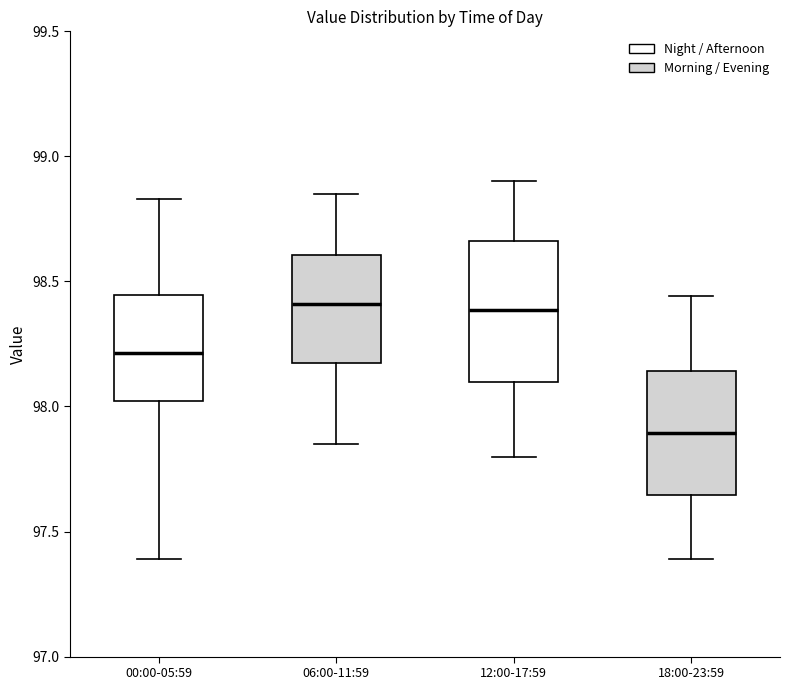

Reading left to right, transcribe this box plot: for each box, give where its median line is, the range the box spans, and where its two whiskers end, as read against the y-axis. The values are not printed on the chart, so give them approximately, as read against the axis.

00:00-05:59: median 98.20, box 98.00 to 98.45, whiskers 97.40 to 98.85
06:00-11:59: median 98.40, box 98.15 to 98.60, whiskers 97.85 to 98.85
12:00-17:59: median 98.40, box 98.10 to 98.65, whiskers 97.80 to 98.90
18:00-23:59: median 97.90, box 97.65 to 98.15, whiskers 97.40 to 98.45